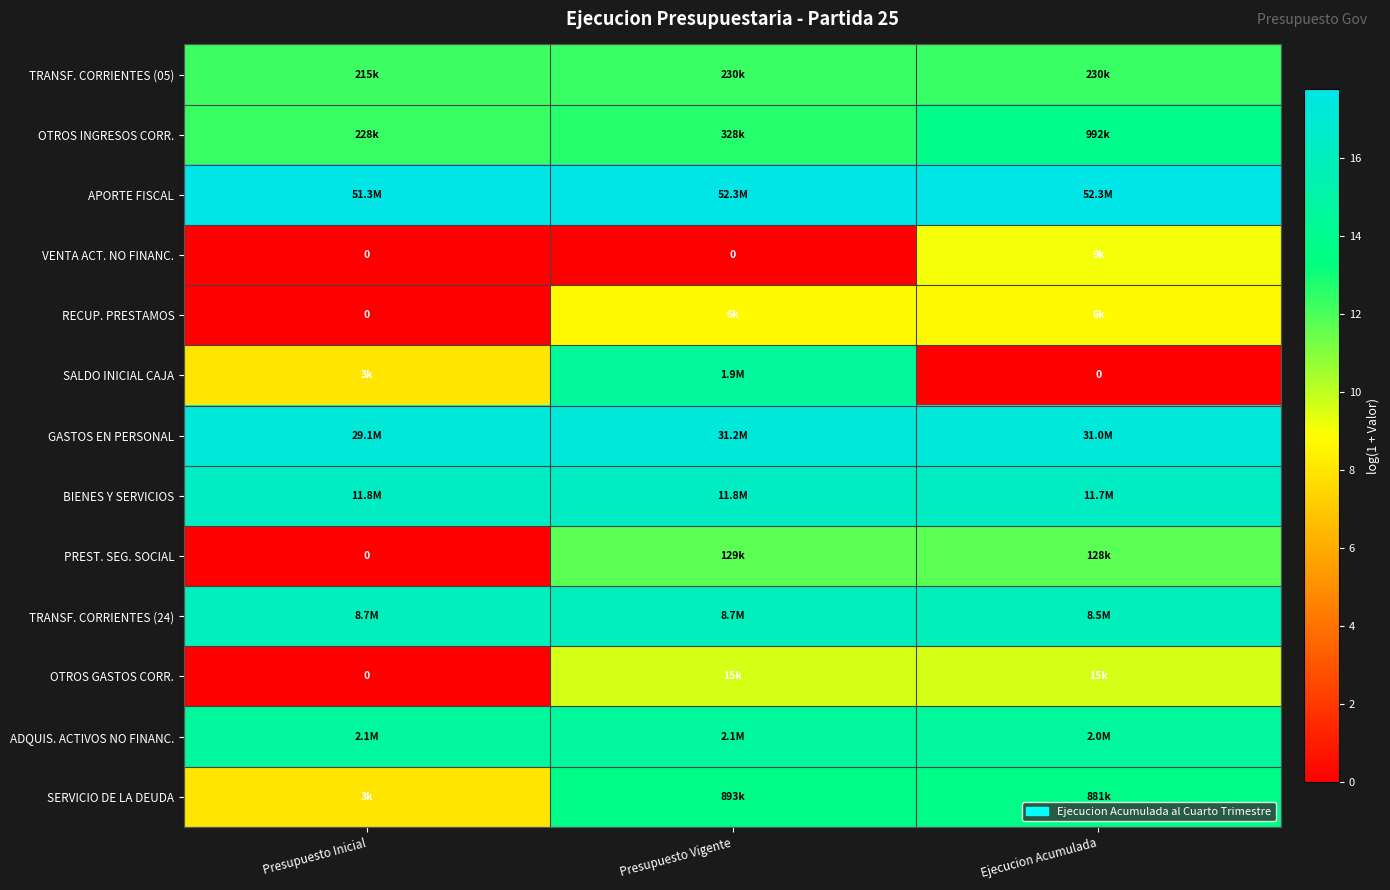

Is the value of TRANSF. CORRIENTES (24) at Presupuesto Vigente greater than the value of GASTOS EN PERSONAL at Presupuesto Vigente?

No